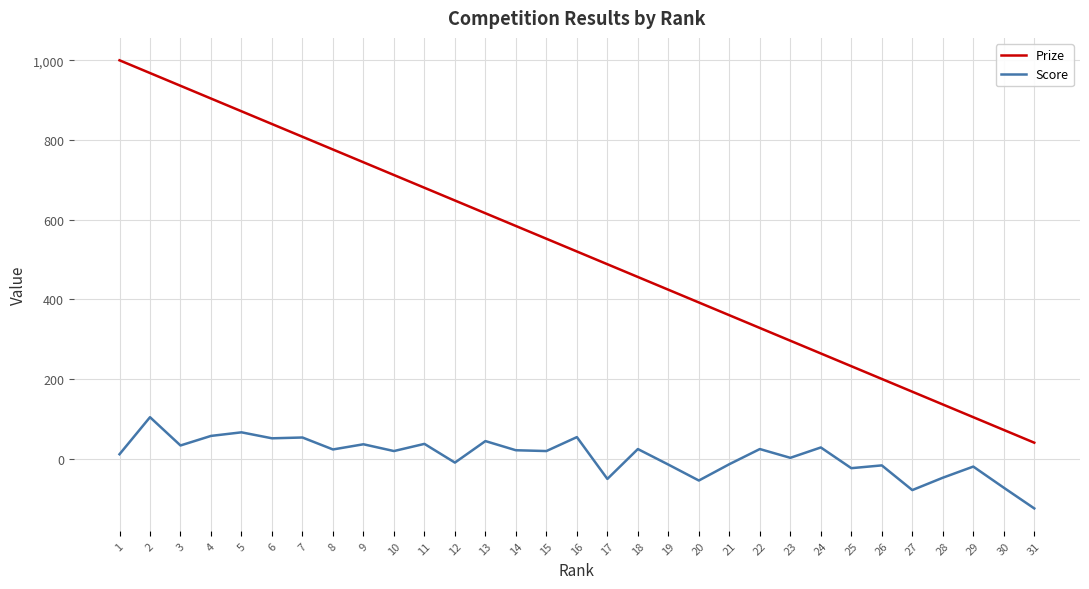

What is the lowest value of the Score series?

-125